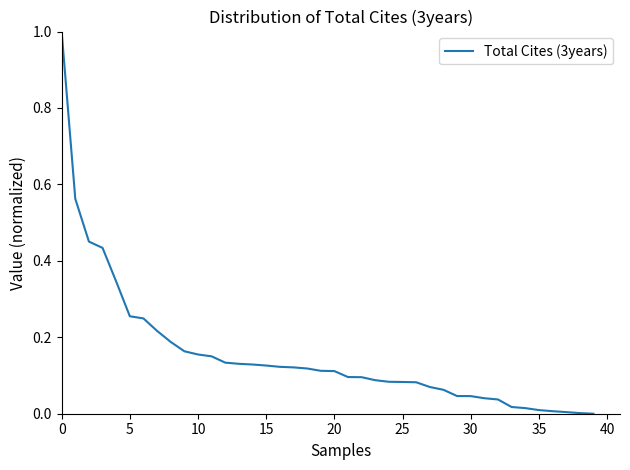

What is the sum of all values?

6.2